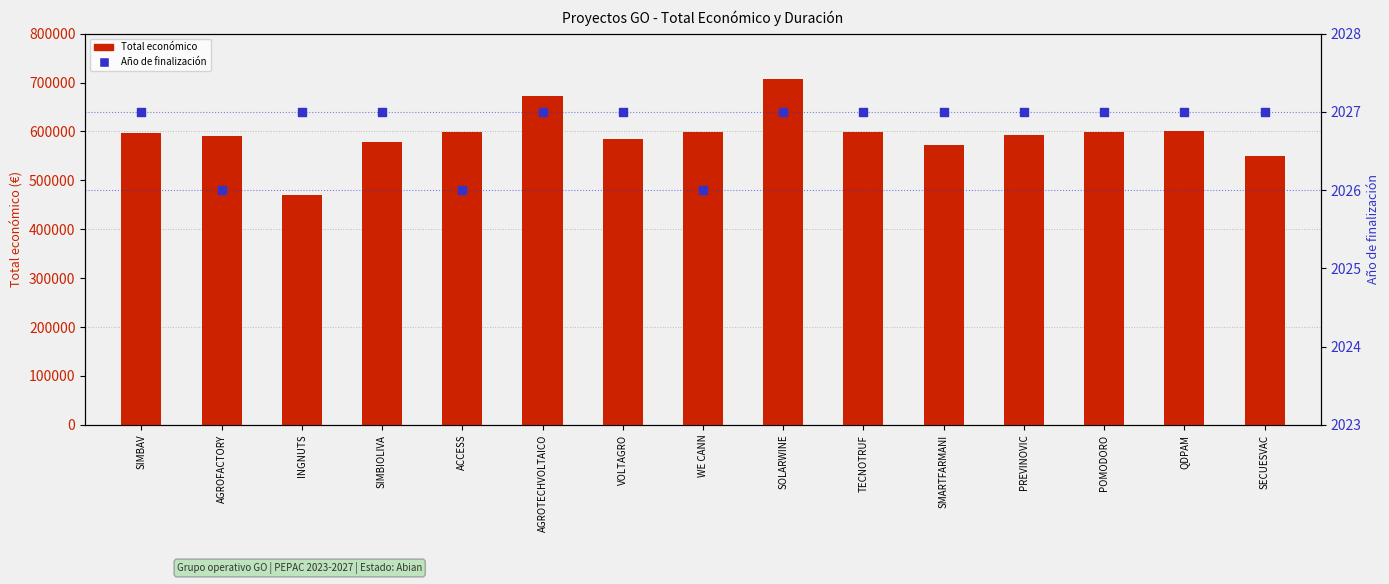

At how many categories does at least one series exceed 513428?

14